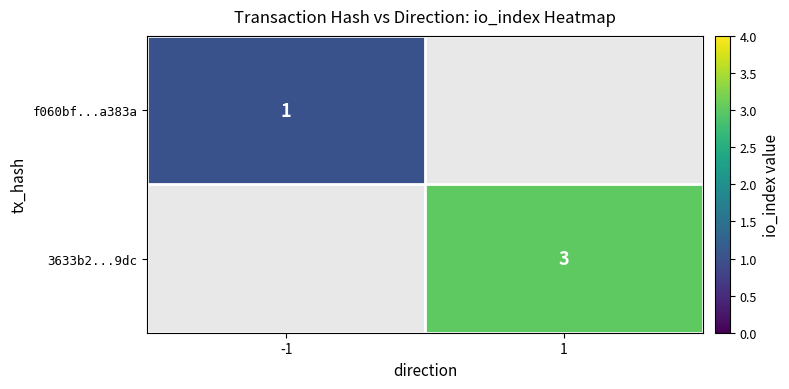

The value of 3633b2...9dc at 1 is 1. True or false?

False